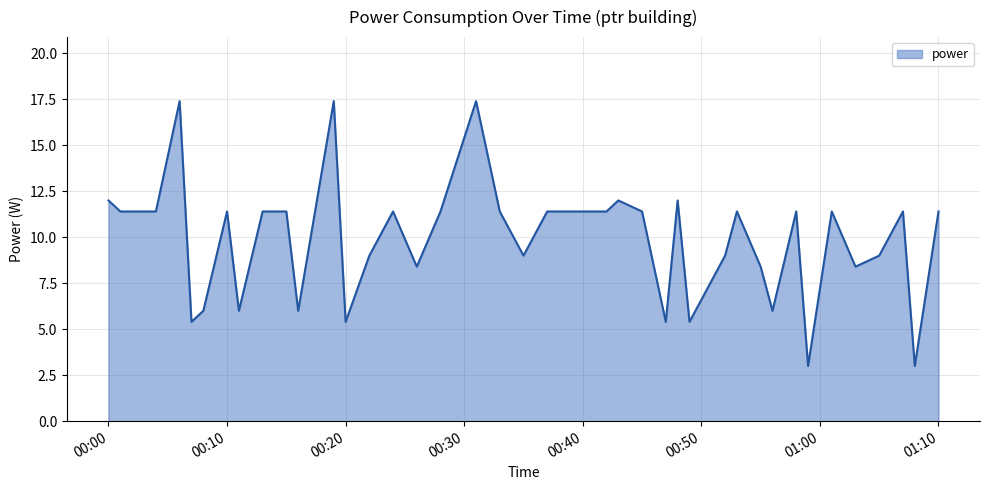

What is the maximum value shown in the chart?

17.4